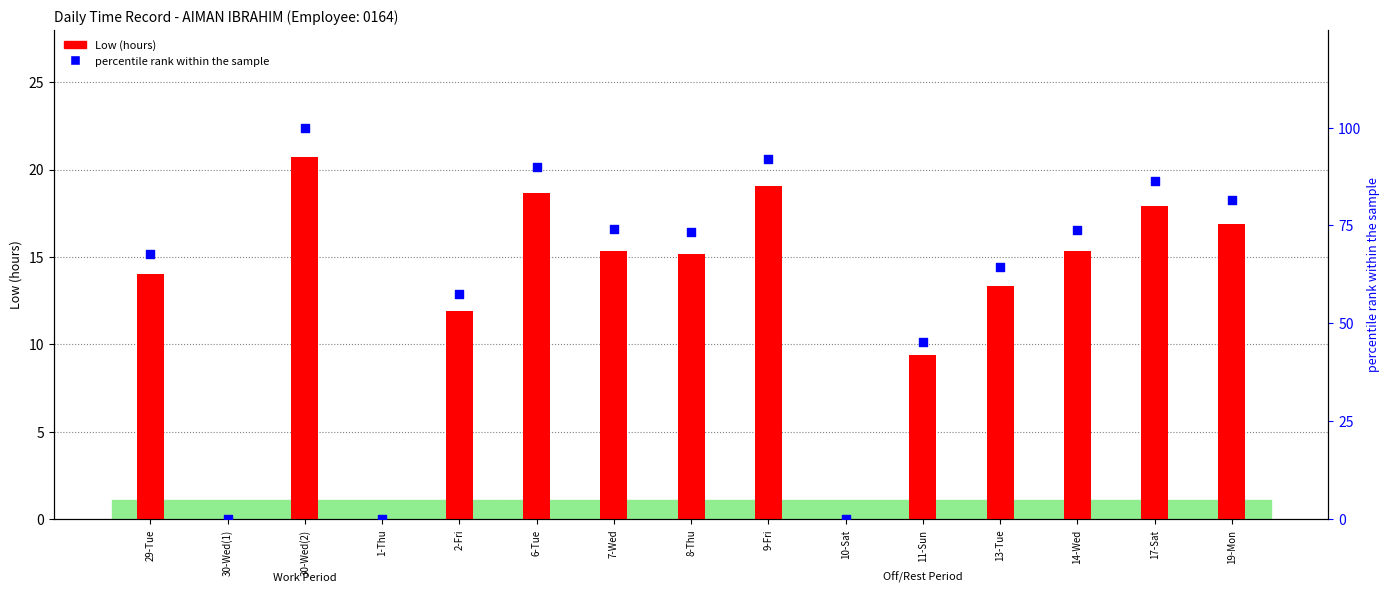

Which series has the largest total across all categories?

percentile rank within the sample